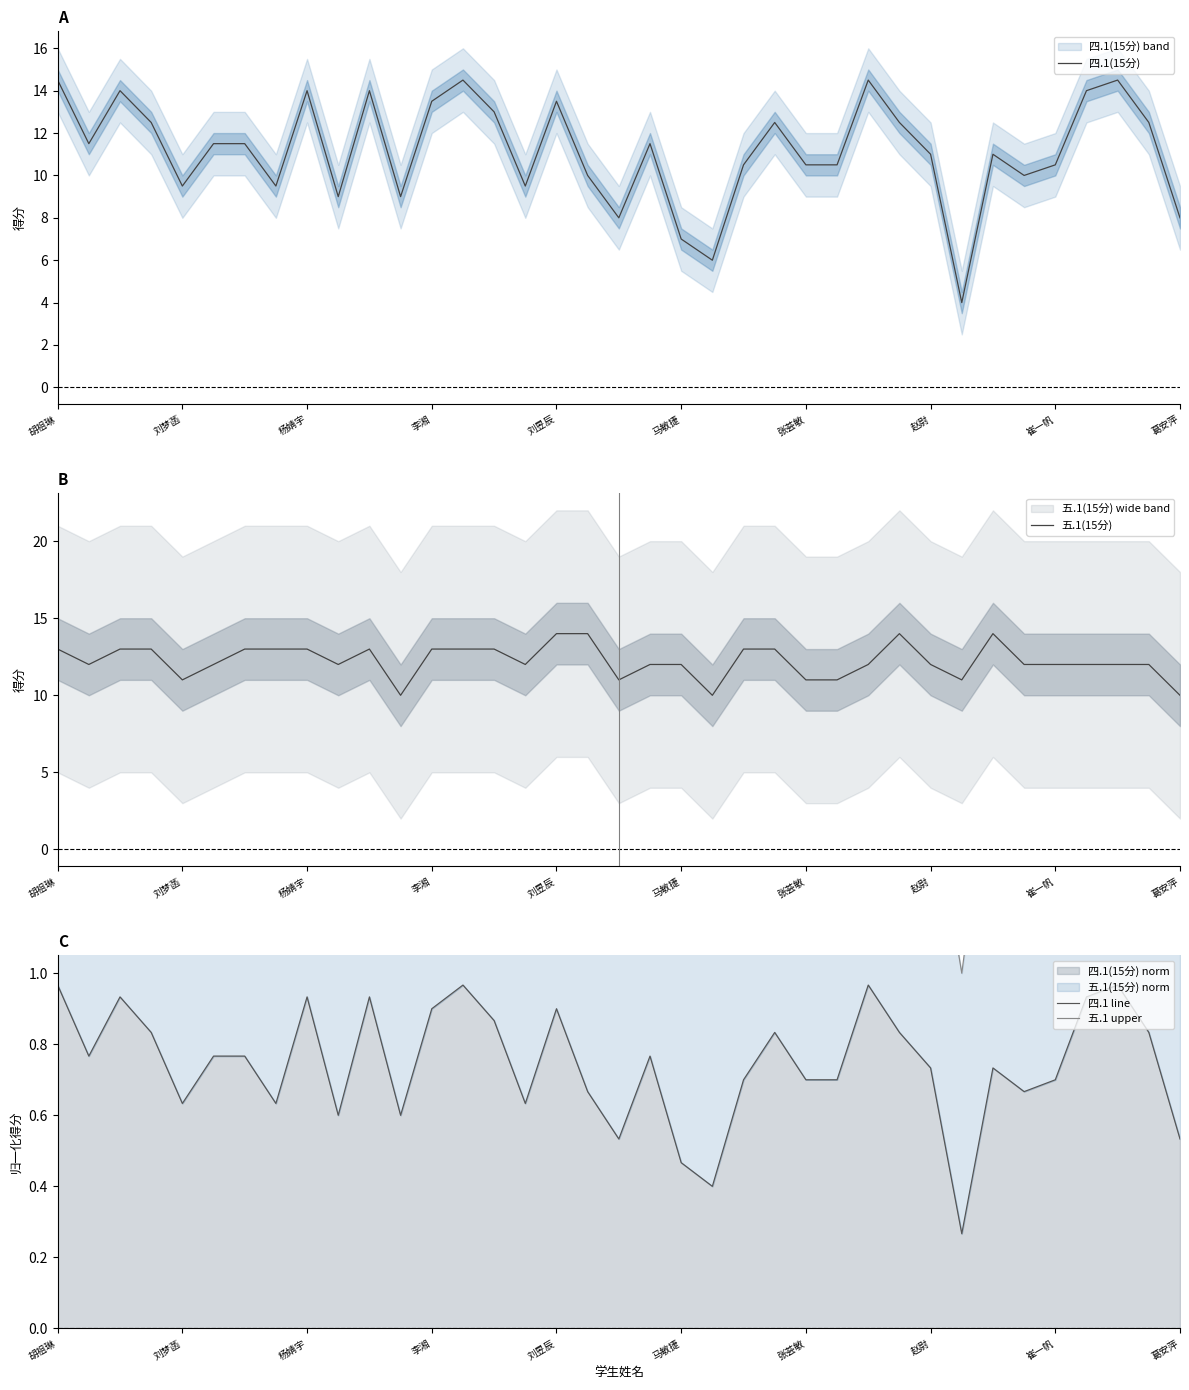

True or false: 四.1(15分) has a value of 10.5 at 崔一帆.

True